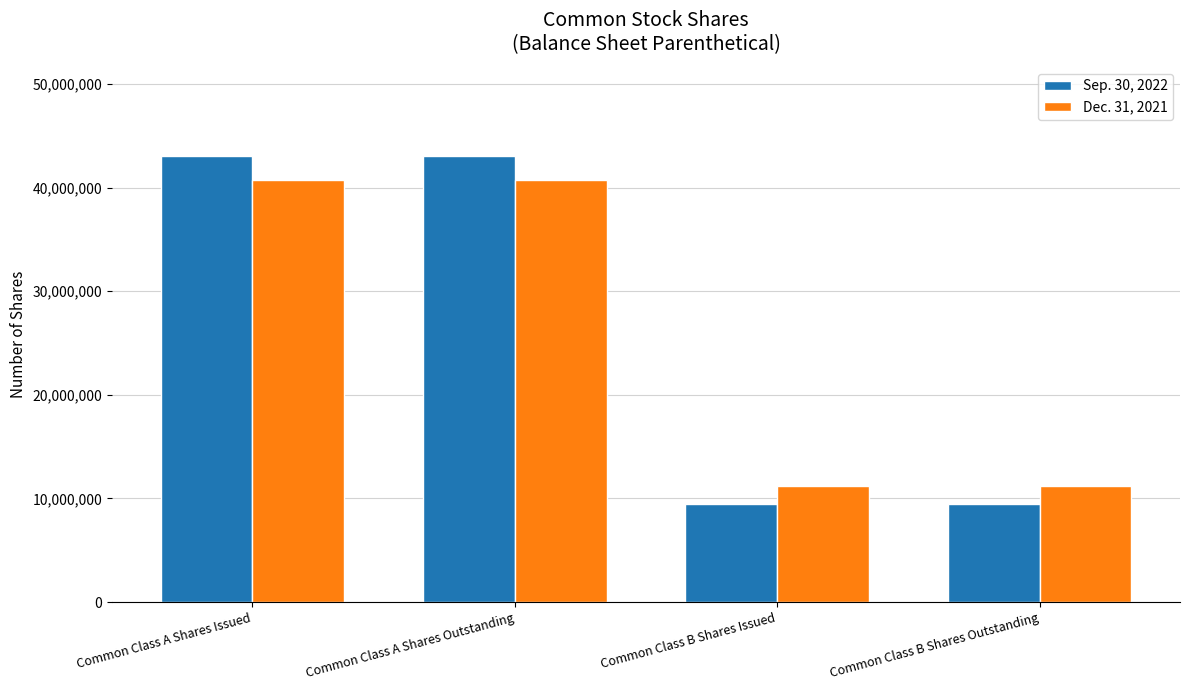

What is the smallest value displayed?

9474402